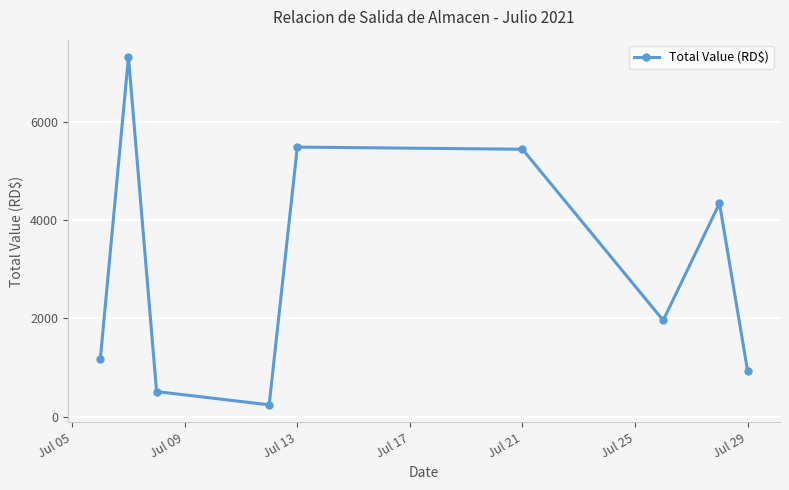

How many categories are shown in the chart?

9